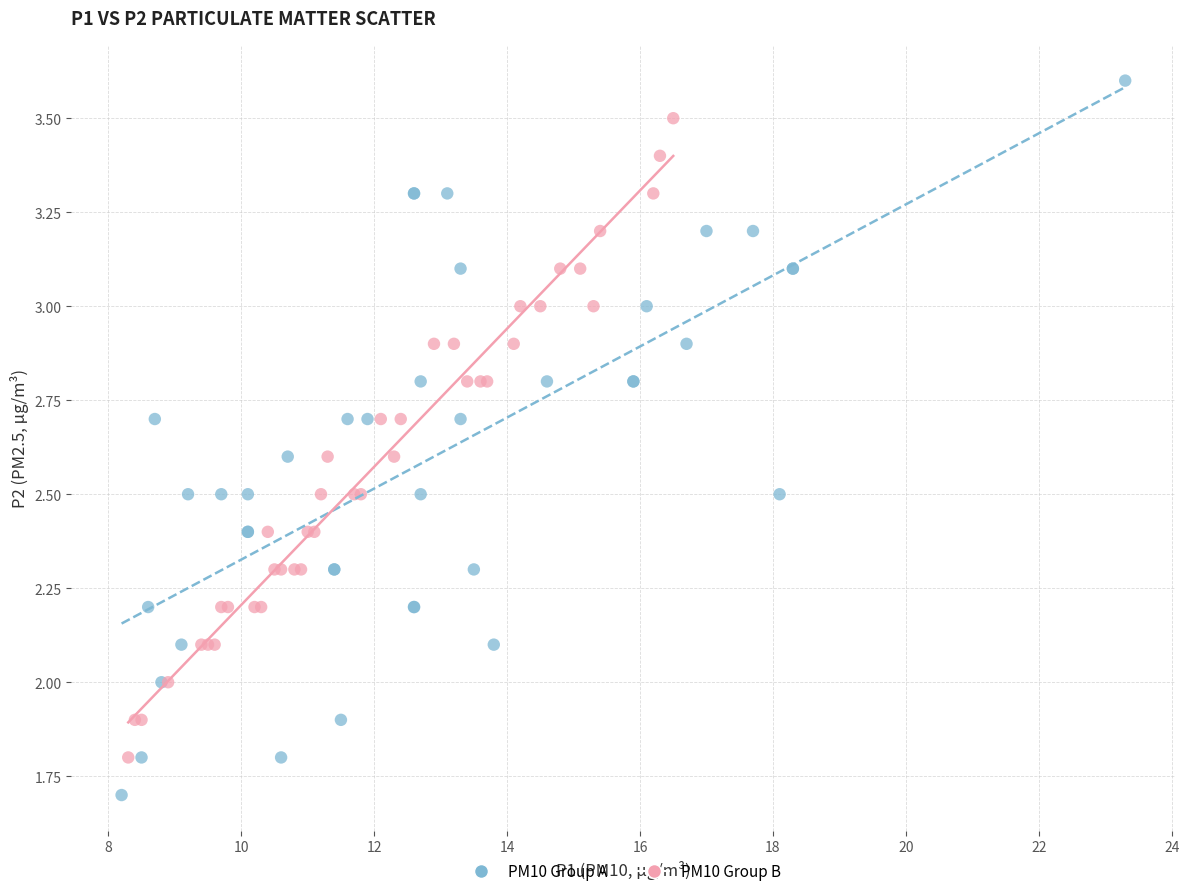

Which series has the widest spread of Y values?

PM10 Group A